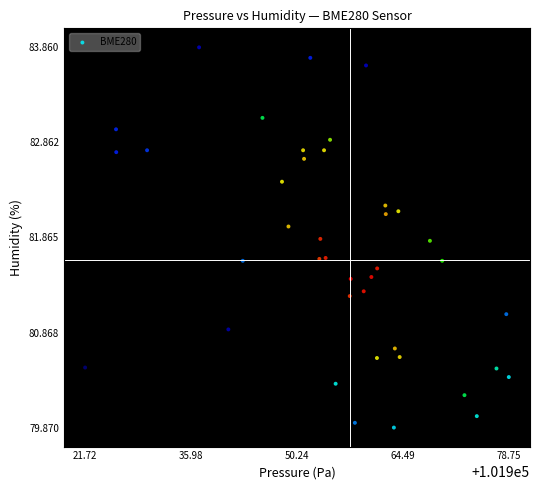

What is the range of Y values (max minus min)?

4.0